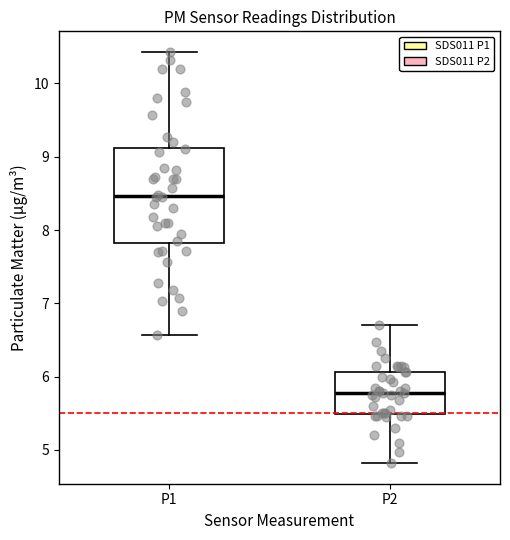

Reading left to right, read every box against the y-axis: the position of its median line, the range the box covers, and the ends of its whiskers. The values are not printed on the chart, so give them approximately, as read against the axis.

P1: median 8.5, box 7.8 to 9.1, whiskers 6.6 to 10.4
P2: median 5.8, box 5.5 to 6.1, whiskers 4.8 to 6.7